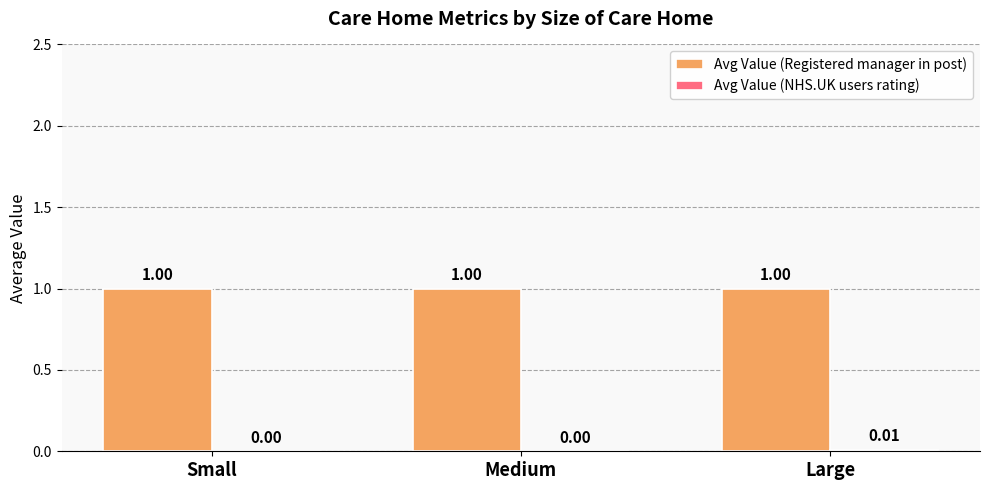

At which category is the sum across all series the highest?

Large